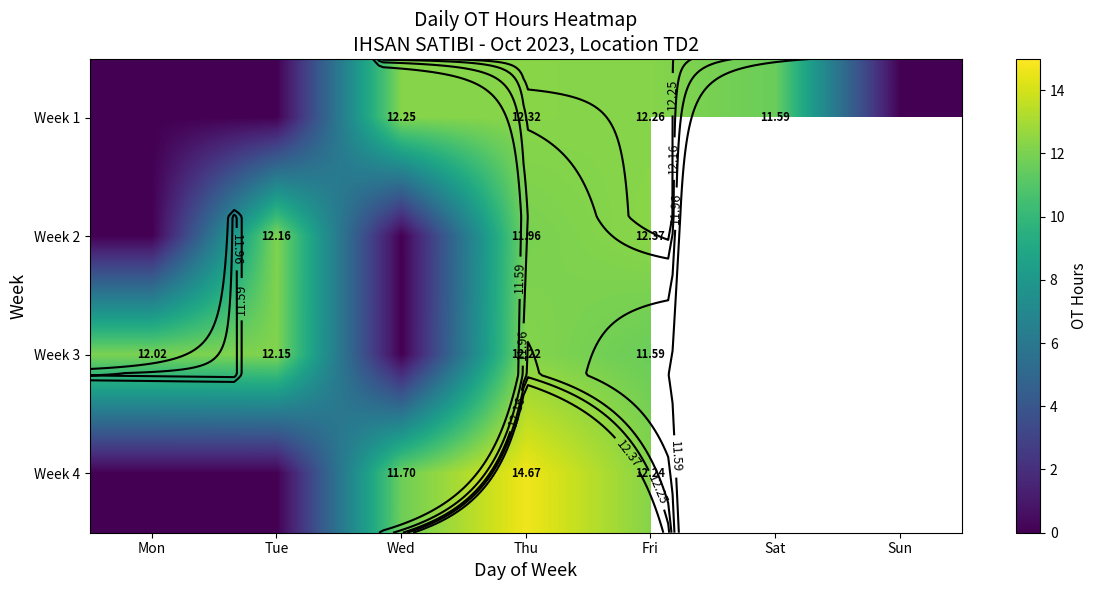

The Week 2 series shows 0.0 at Mon. True or false?

True